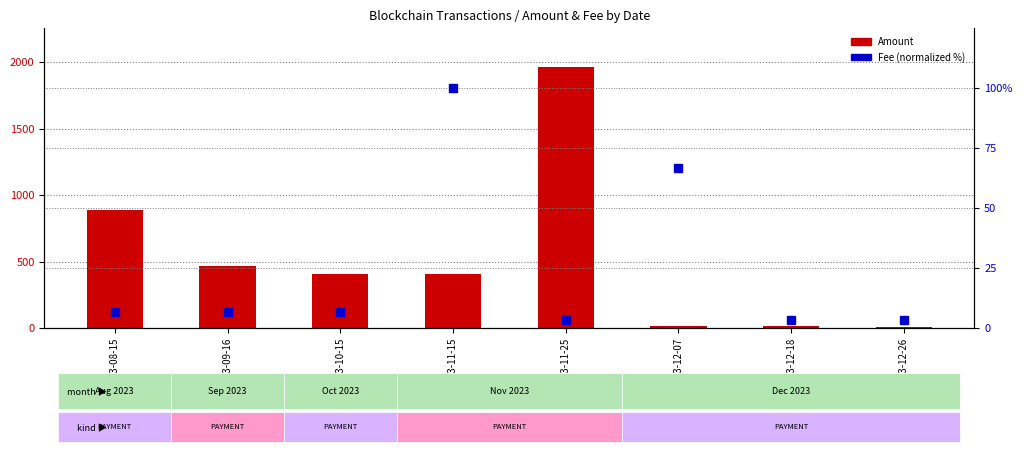

Which series contains the lowest Y value?

Fee (normalized %)